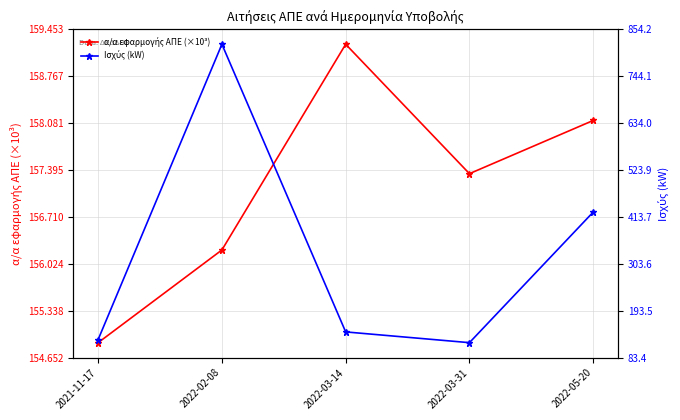

What is the smallest value displayed?

118.4